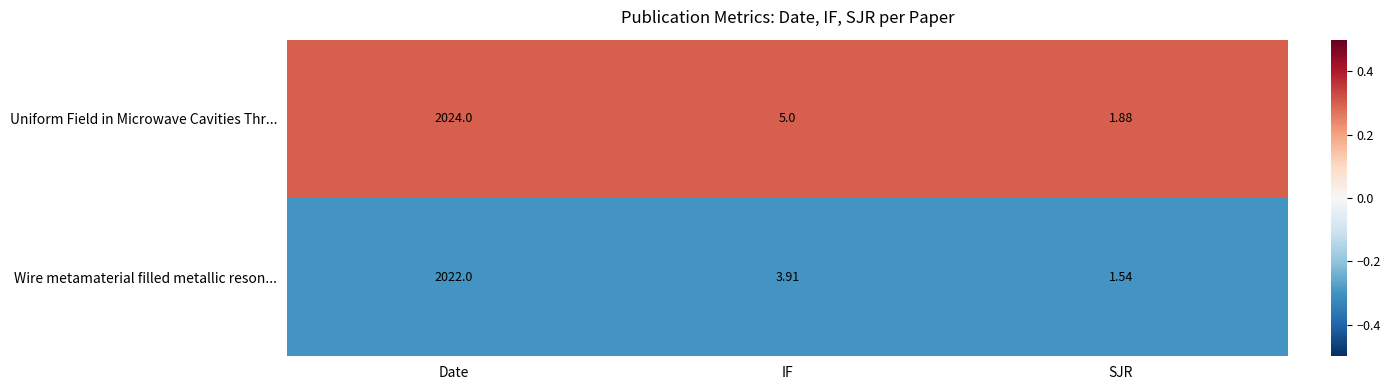

Which series changed the most between Date and IF?

Uniform Field in Microwave Cavities Thr...